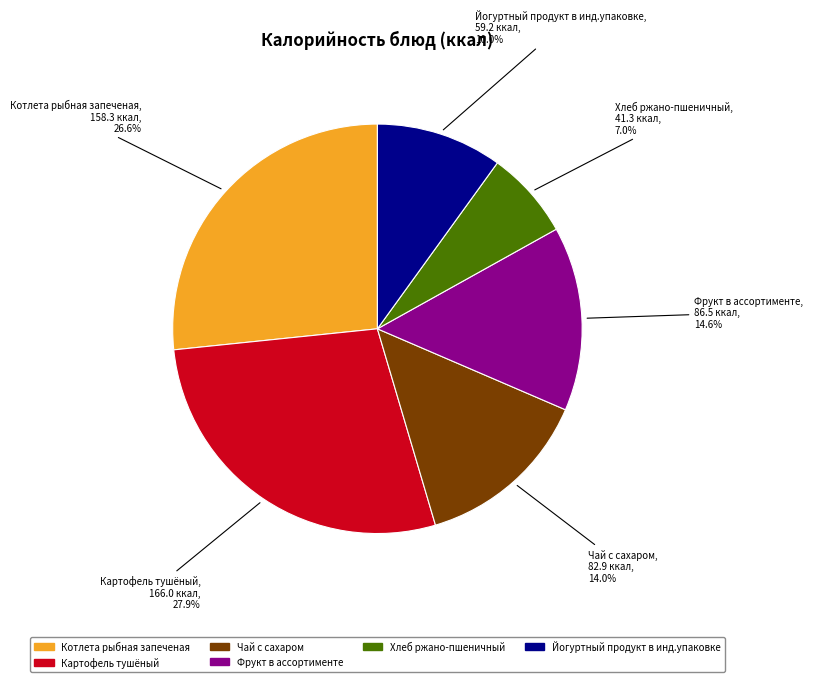

How many slices are in this pie chart?

6